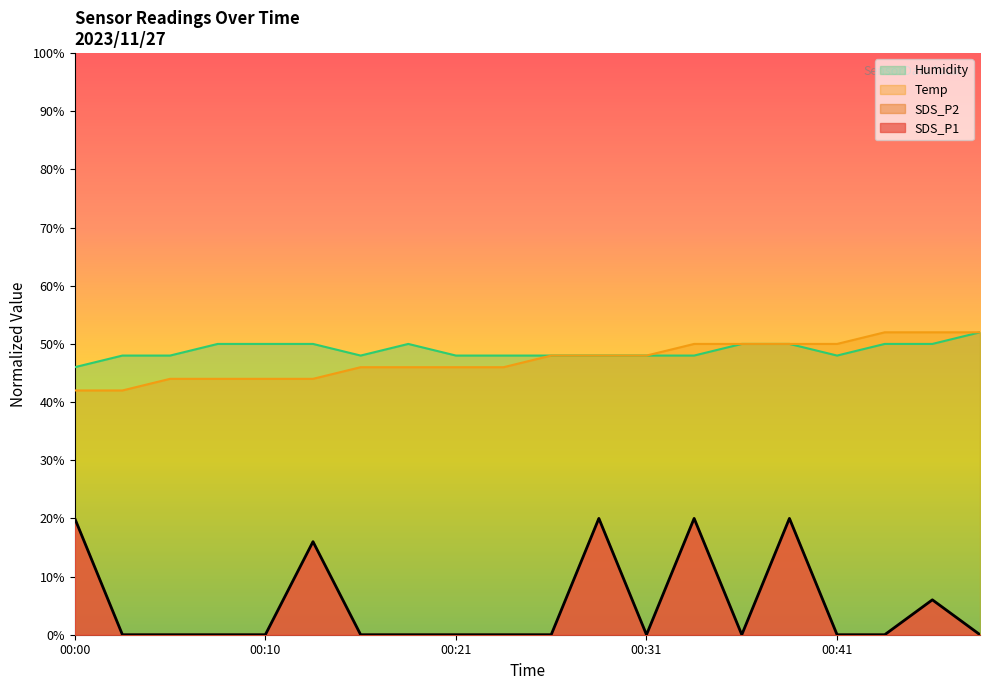

Which series has the largest range (max minus min)?

SDS_P1